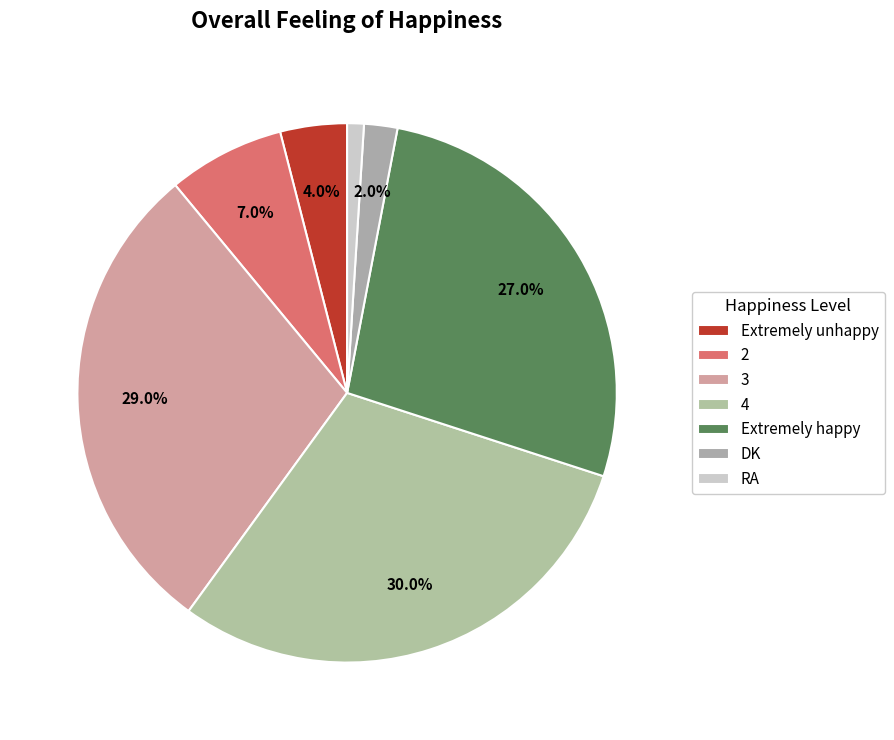

The 2 slice represents 1% of the pie. True or false?

False